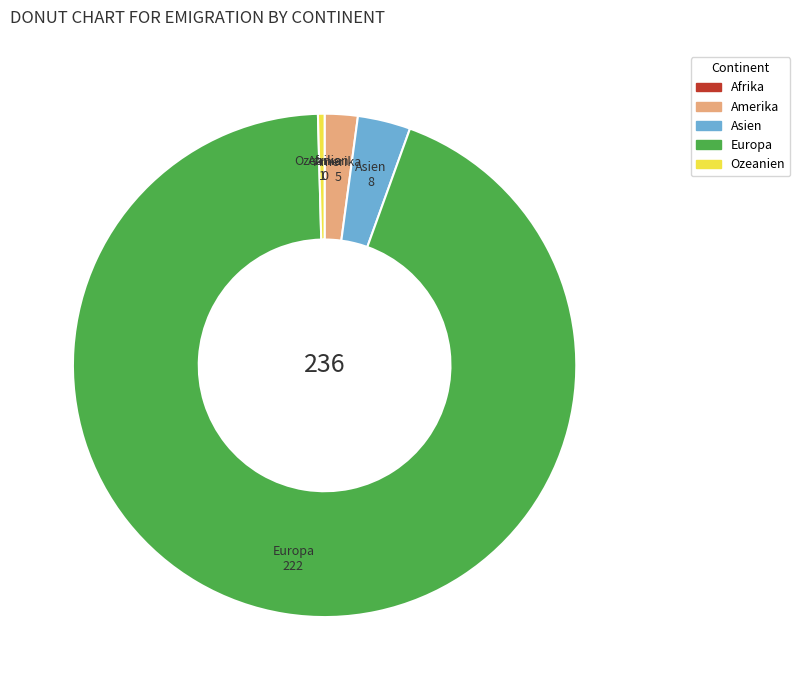

True or false: Amerika accounts for 14% of the total.

False